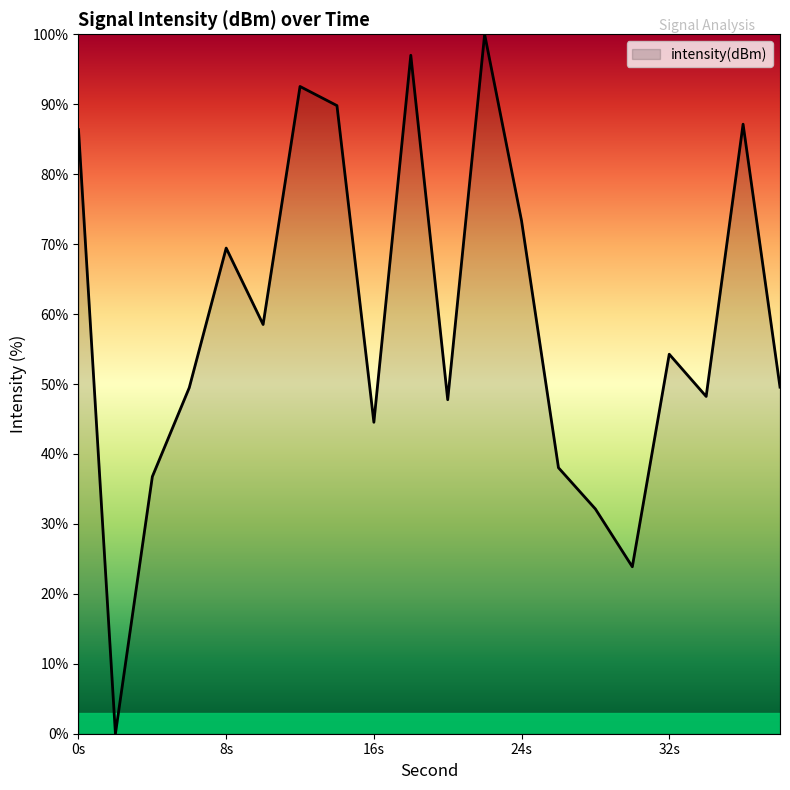

What is the difference between the maximum and minimum values?

100.0